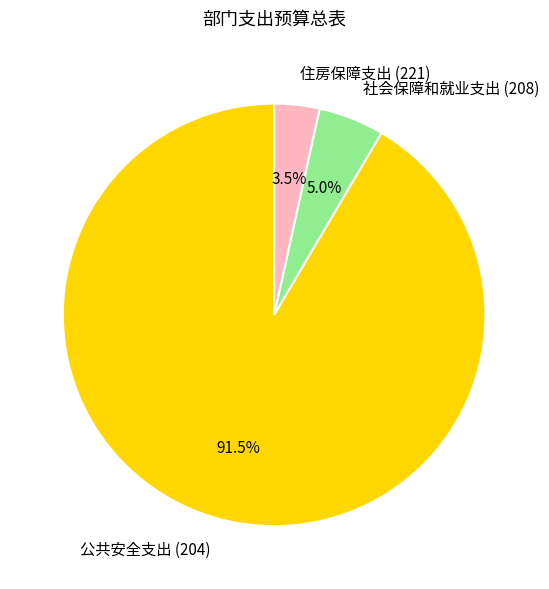

Count the number of slices in the pie.

3